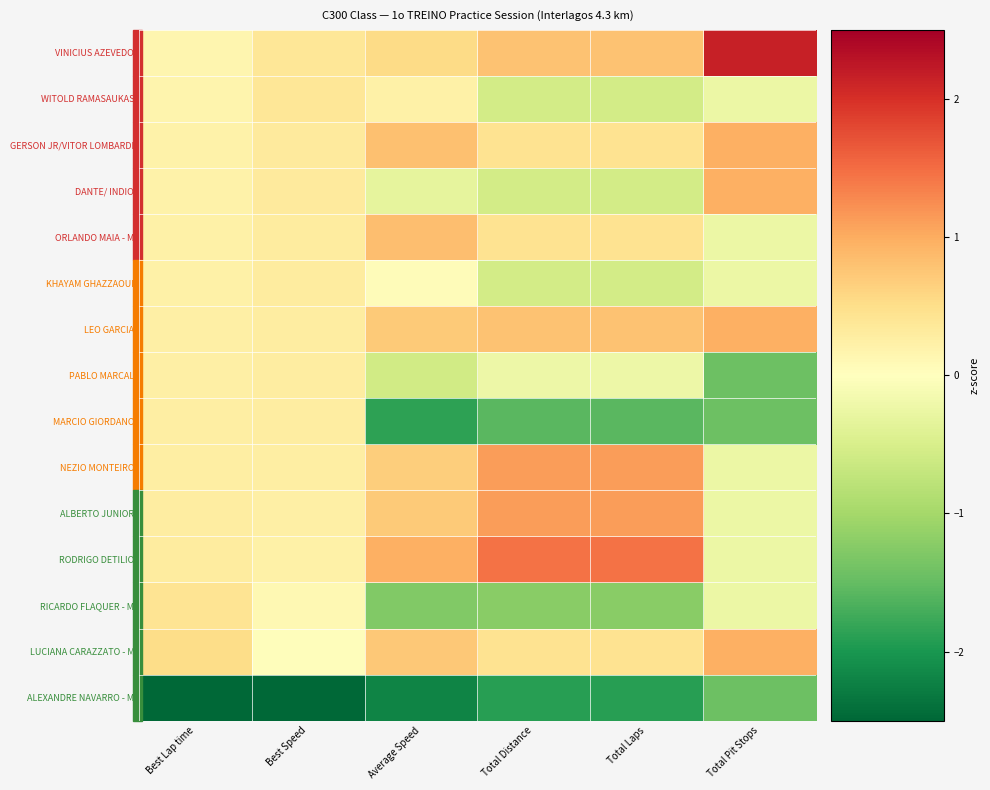

What is the spread (max minus min) of values at Total Distance?

3.4